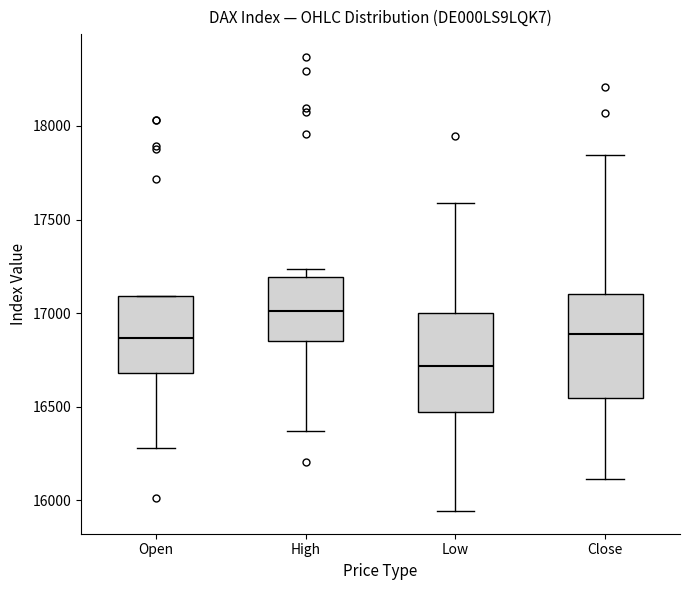

Where is the lower edge of the box for Low on the y-axis? The values are not printed on the chart, so give them approximately, as read against the axis.

16450